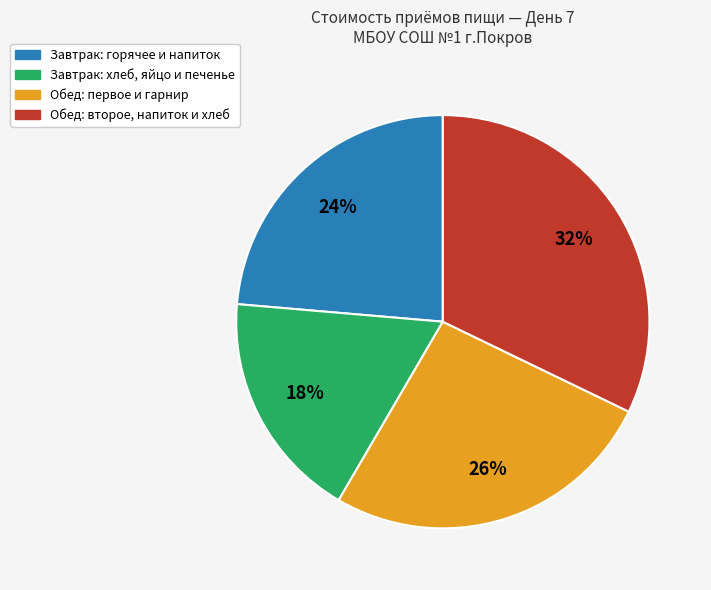

What percentage is the Обед: первое и гарнир slice, to the nearest percent?

26%